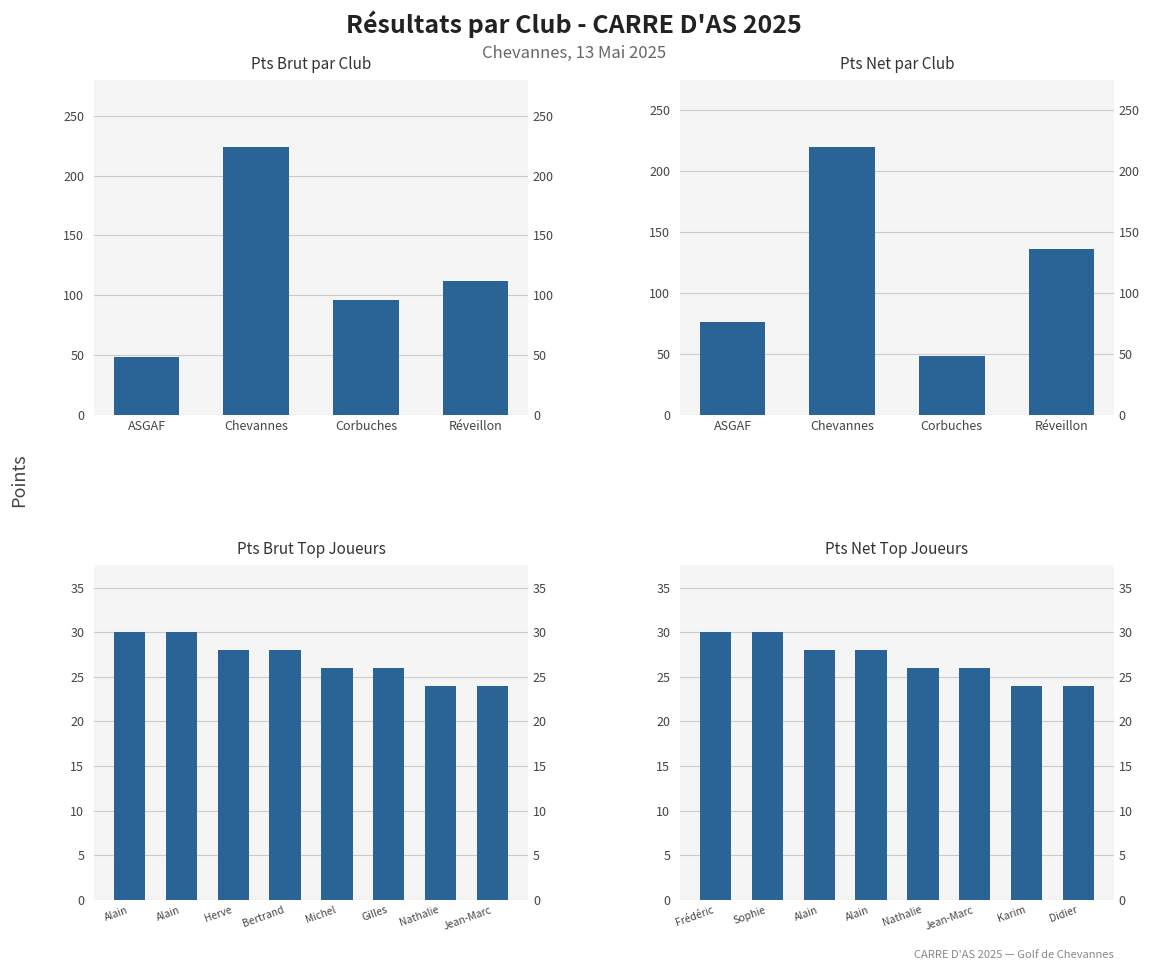

The value of Pts Brut at Chevannes is 224. True or false?

True